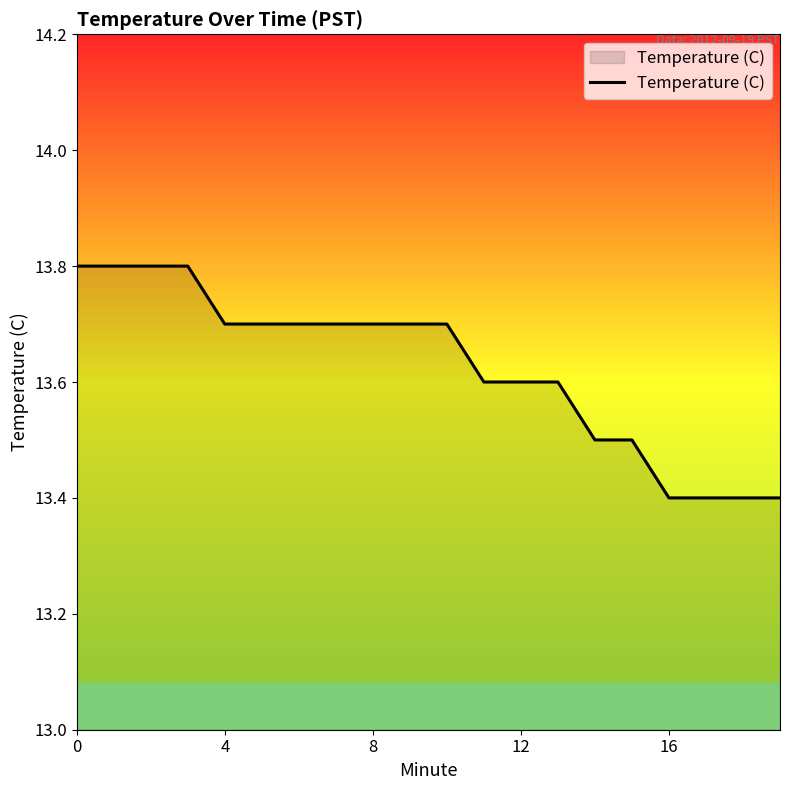

What is the difference between the maximum and minimum values?

0.4